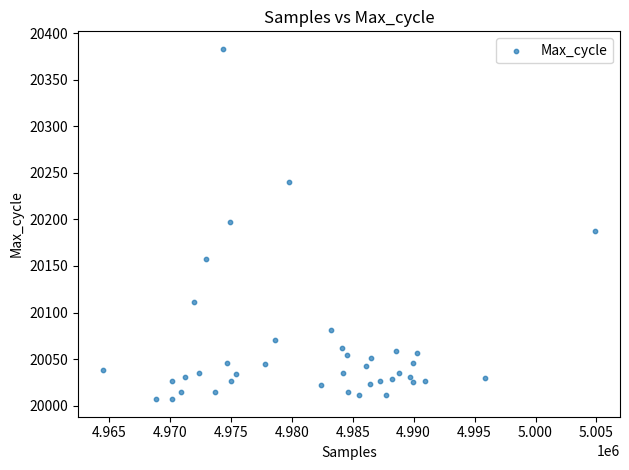

What is the range of Y values (max minus min)?

376